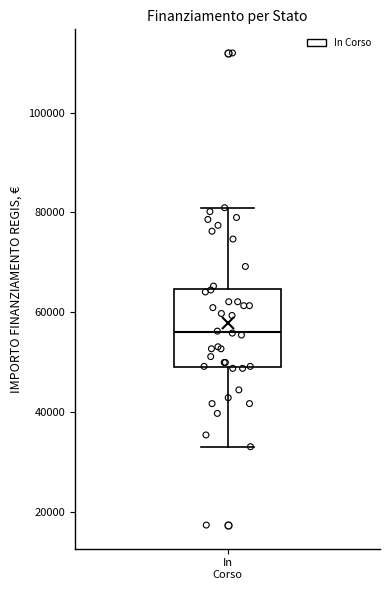

Read this box plot against the y-axis: the position of the median line, the range covered by the box, and the ends of both whiskers. The values are not printed on the chart, so give them approximately, as read against the axis.

median 56000, box 50000 to 64000, whiskers 32000 to 80000